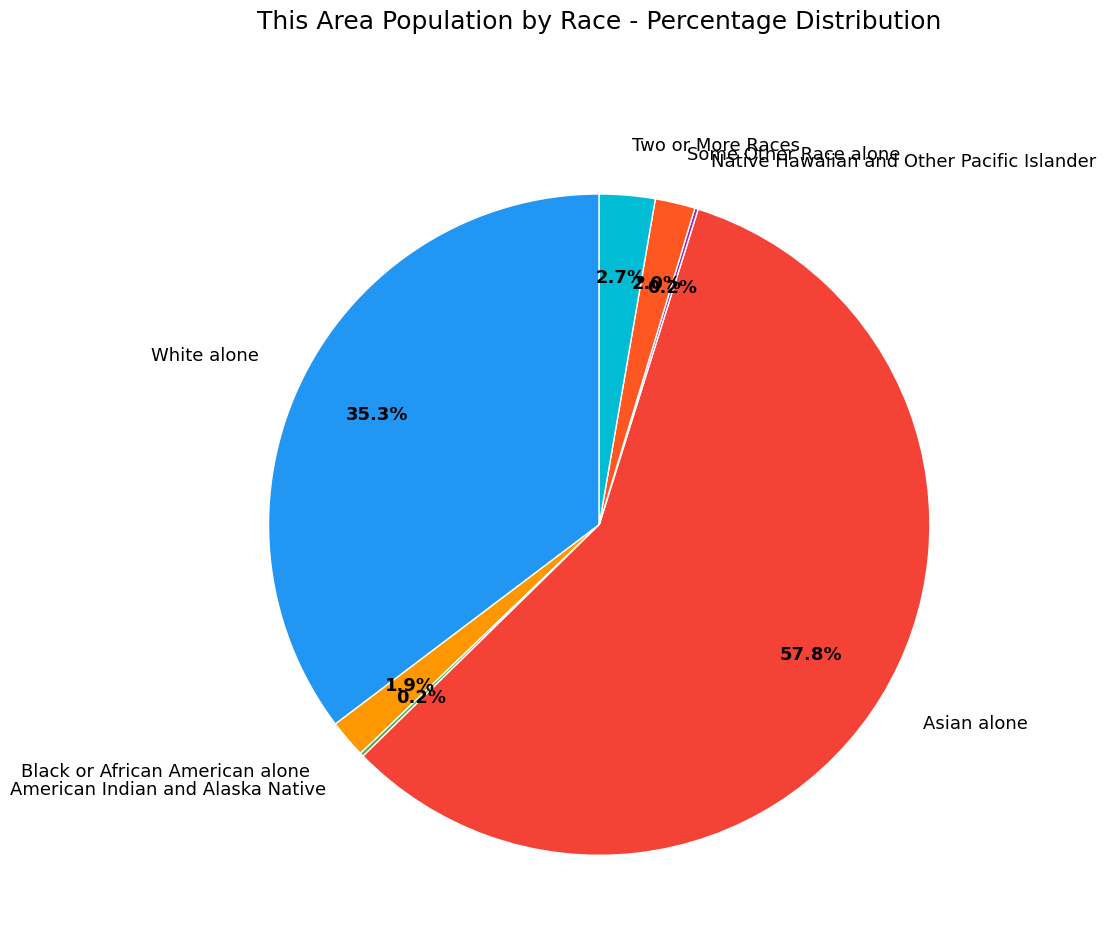

To the nearest percent, what percentage of the pie is White alone?

35%